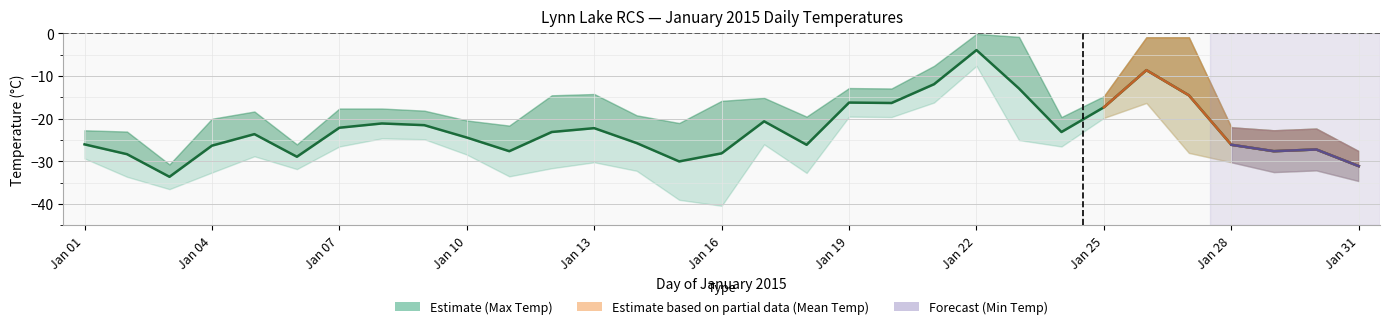

True or false: Min Temp (°C) has more than 1 interior local peaks.

True